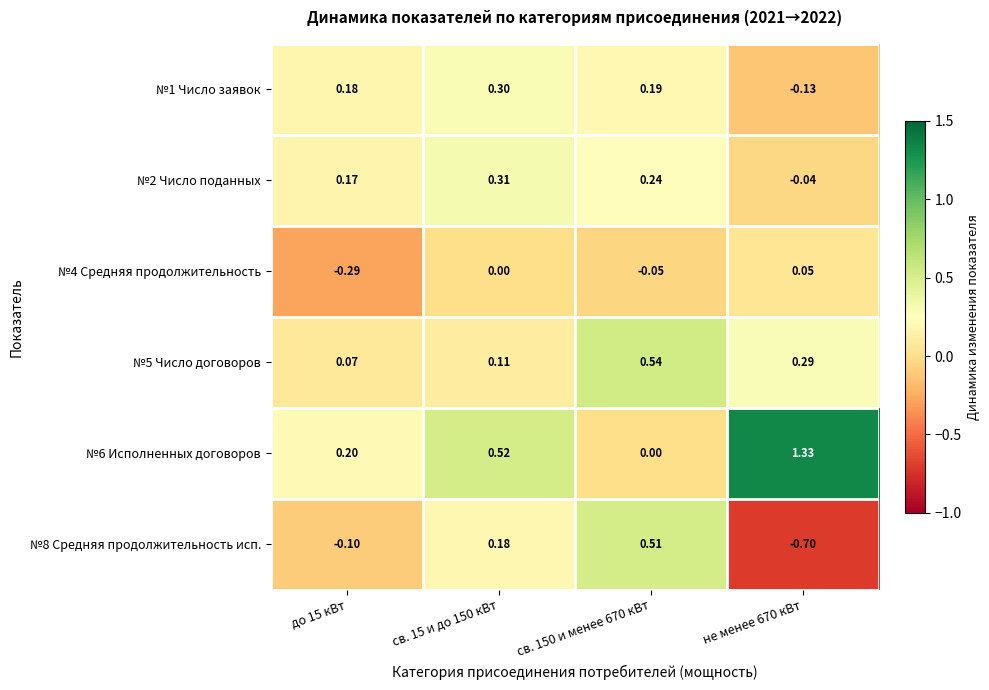

Which series has the largest total across all categories?

№6 Исполненных договоров